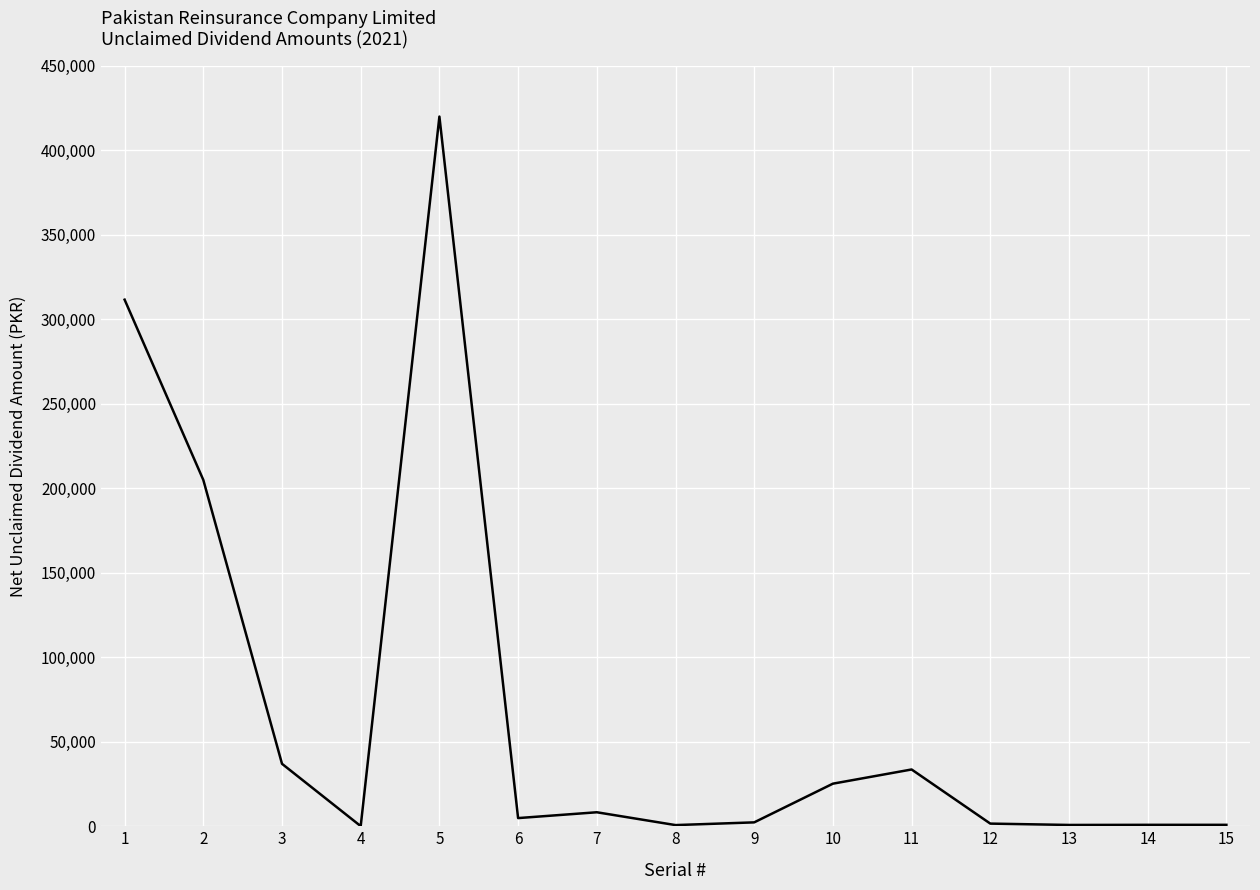

How many lines are shown in the chart?

1